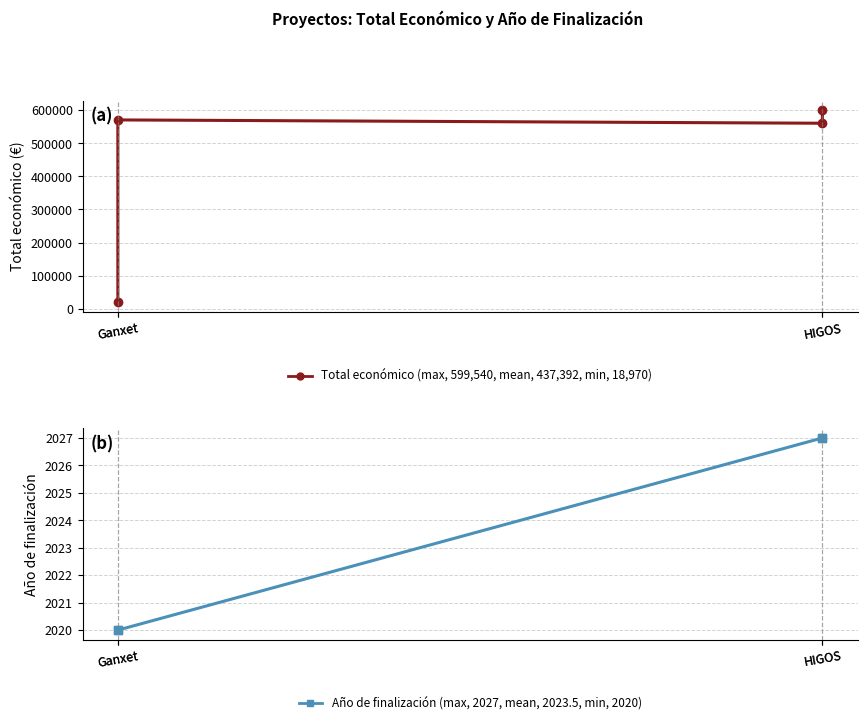

How many lines are shown in the chart?

2